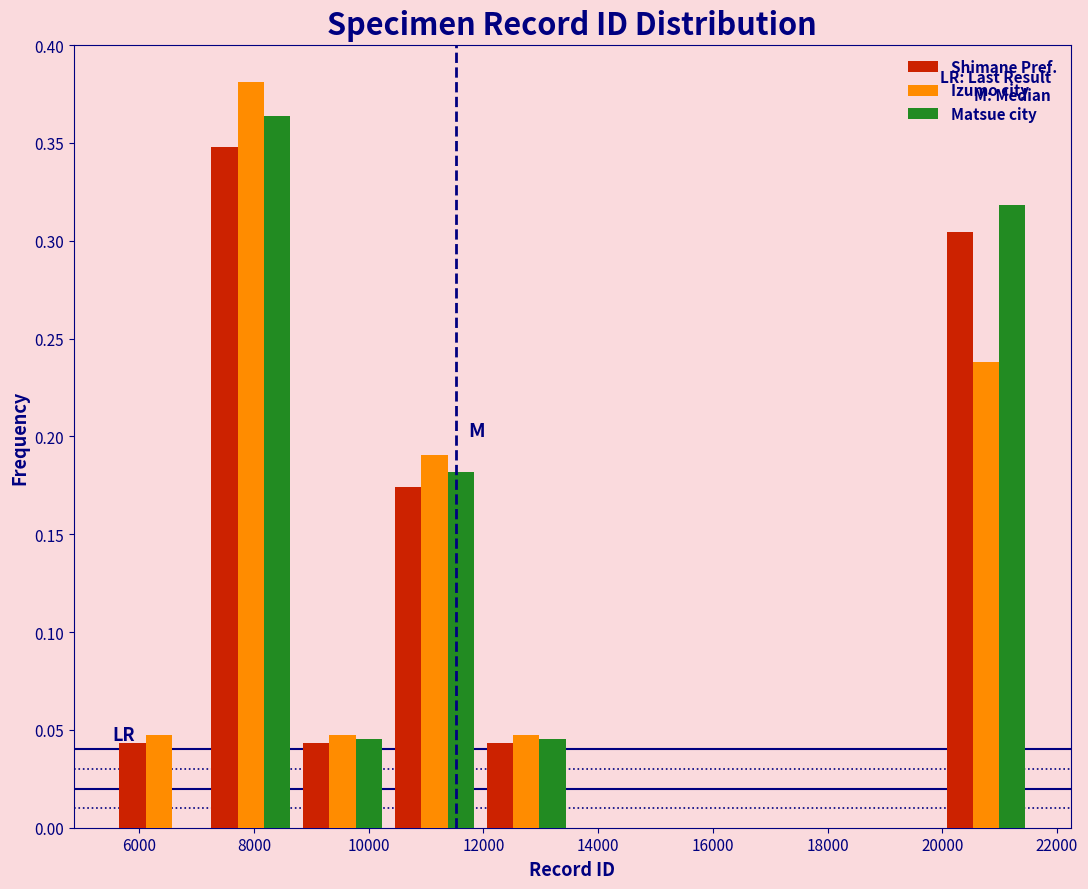

Reading left to right, transcribe this chart: for each range on the x-axis, give the height of each series' bar. Neither the bar edges nor the heights are printed on the chart, so give them approximately, as read against the axes.

5600 to 7200: Shimane Pref.=0.045	Izumo city=0.050	Matsue city=0
7200 to 8800: Shimane Pref.=0.350	Izumo city=0.380	Matsue city=0.365
8800 to 10400: Shimane Pref.=0.045	Izumo city=0.050	Matsue city=0.045
10400 to 12000: Shimane Pref.=0.175	Izumo city=0.190	Matsue city=0.180
12000 to 13600: Shimane Pref.=0.045	Izumo city=0.050	Matsue city=0.045
13600 to 15200: Shimane Pref.=0	Izumo city=0	Matsue city=0
15200 to 16800: Shimane Pref.=0	Izumo city=0	Matsue city=0
16800 to 18400: Shimane Pref.=0	Izumo city=0	Matsue city=0
18400 to 20000: Shimane Pref.=0	Izumo city=0	Matsue city=0
20000 to 21600: Shimane Pref.=0.305	Izumo city=0.240	Matsue city=0.320